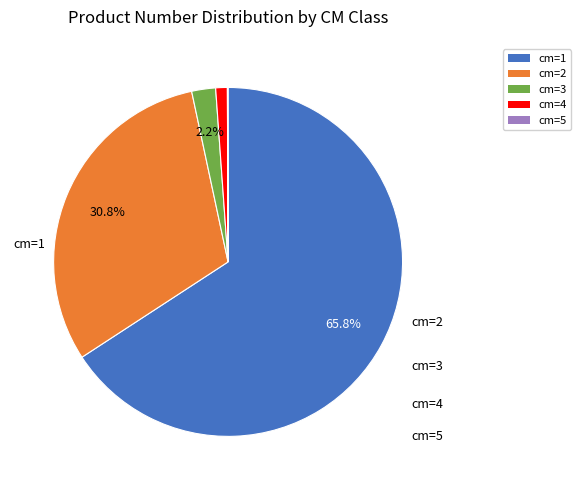

Is there a majority slice in this chart?

Yes